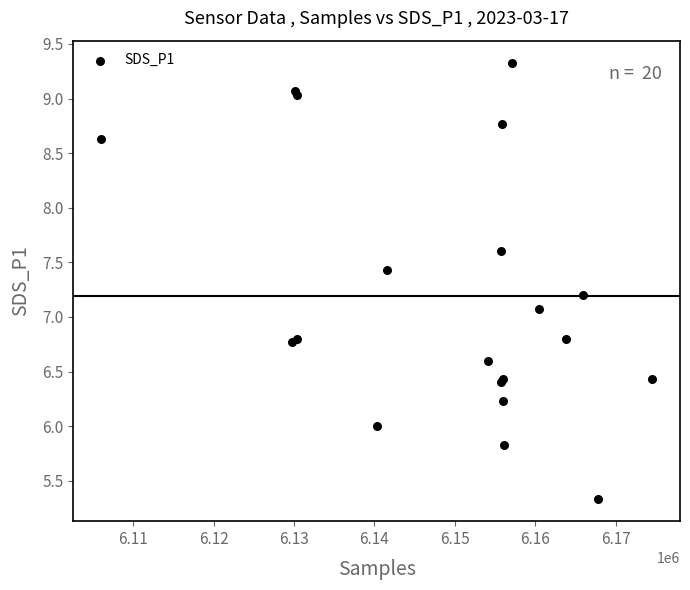

What Y value in the scatter plot is closest to 7?

7.1